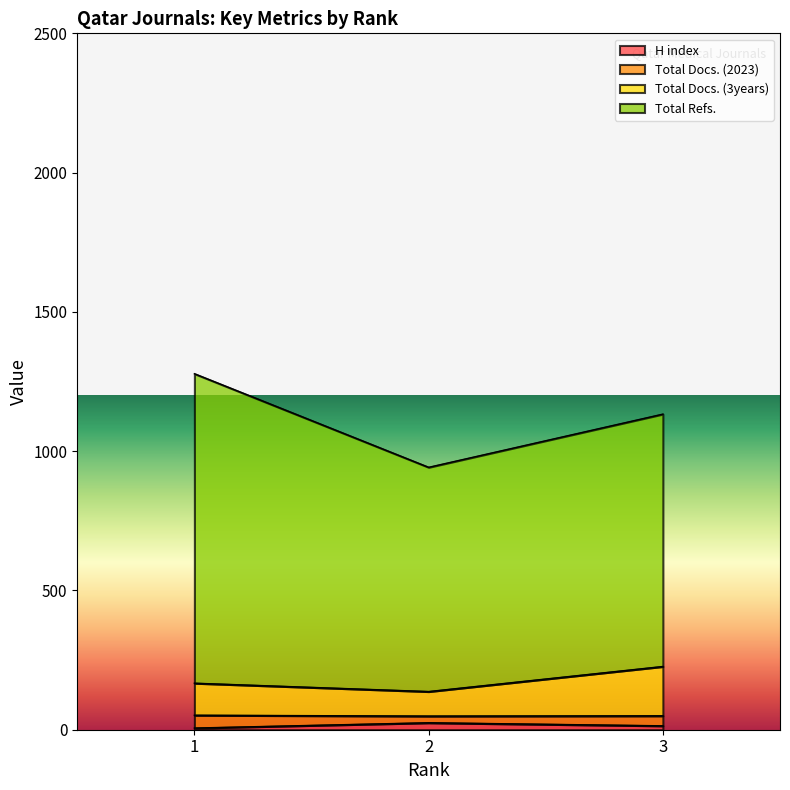

What is the approximate value of H index at 3?

14